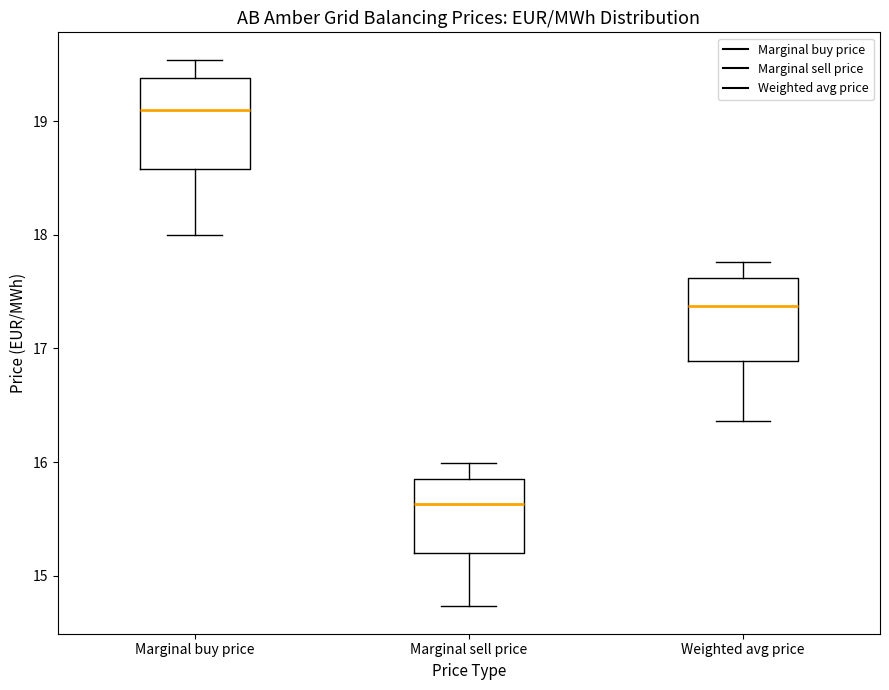

Which box has the highest median line?

Marginal buy price